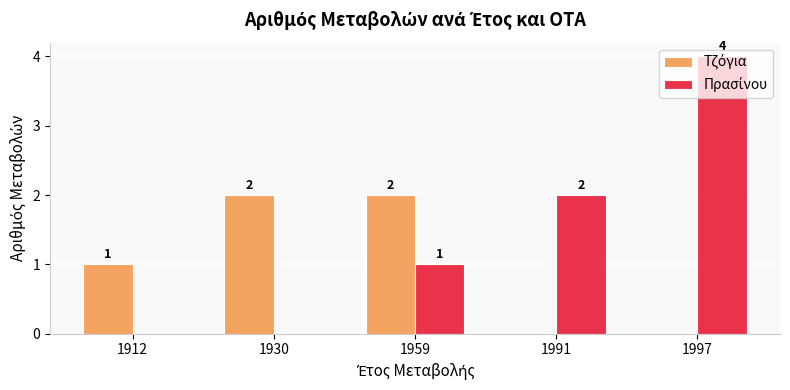

How many categories are shown in the chart?

5